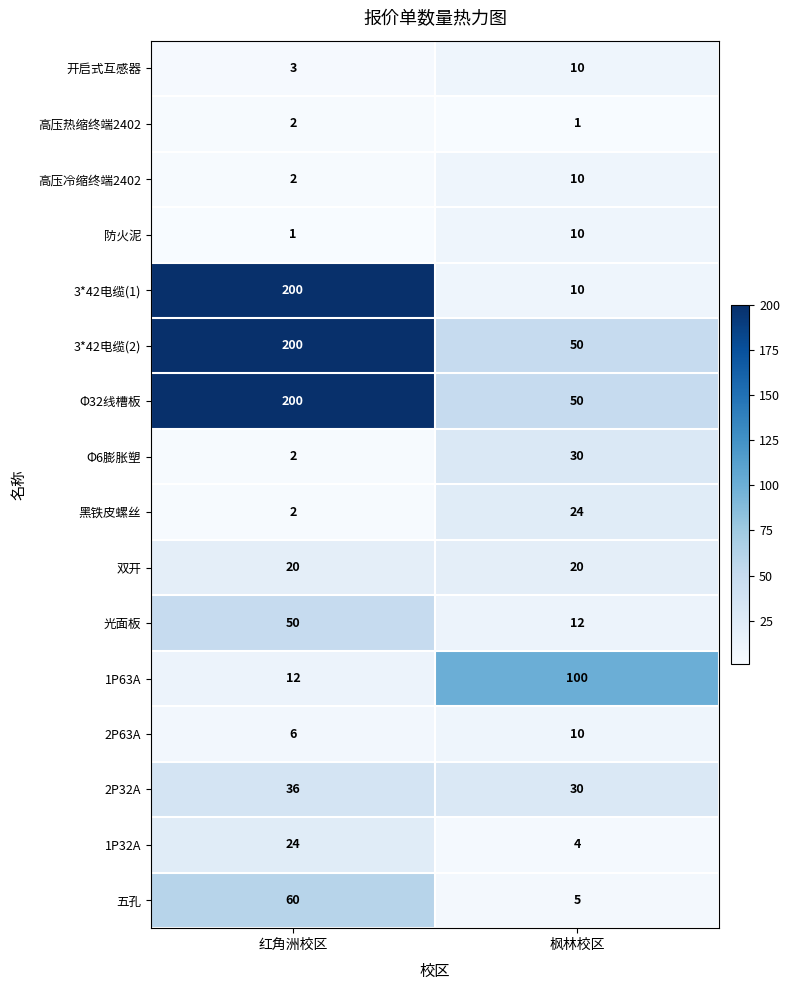

At which label is 1P63A closest to 56?

红角洲校区